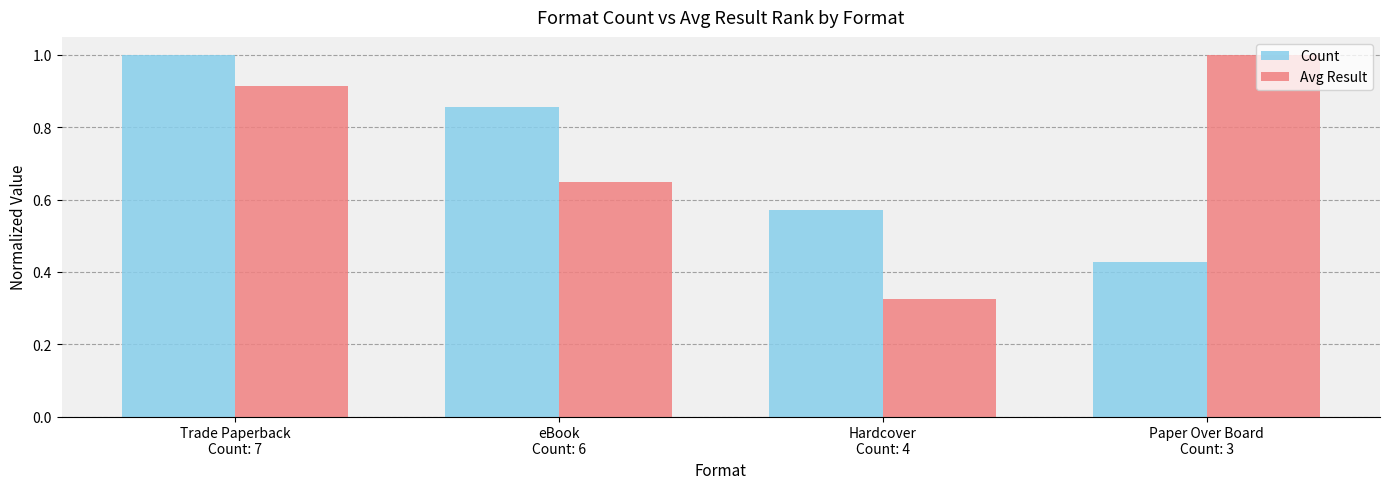

What position from the left is Hardcover
Count: 4?

3